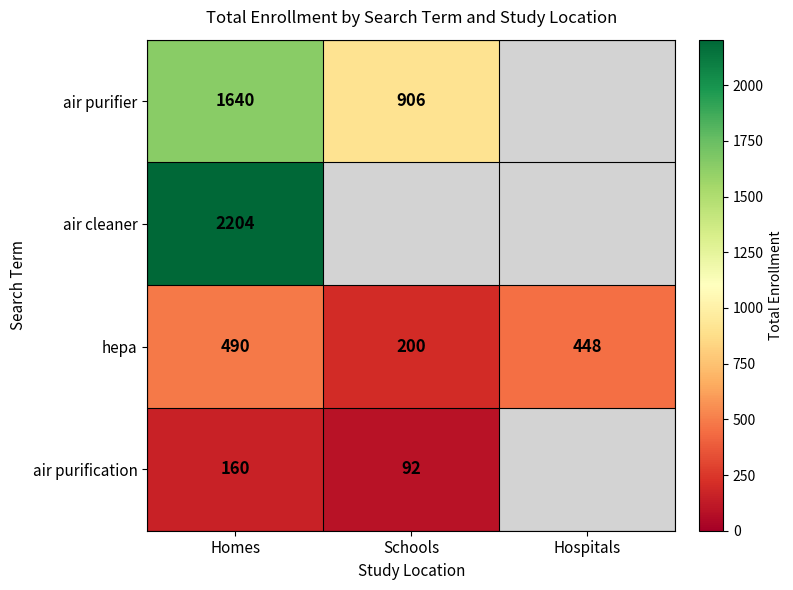

Is the value of hepa at Schools greater than the value of air cleaner at Homes?

No